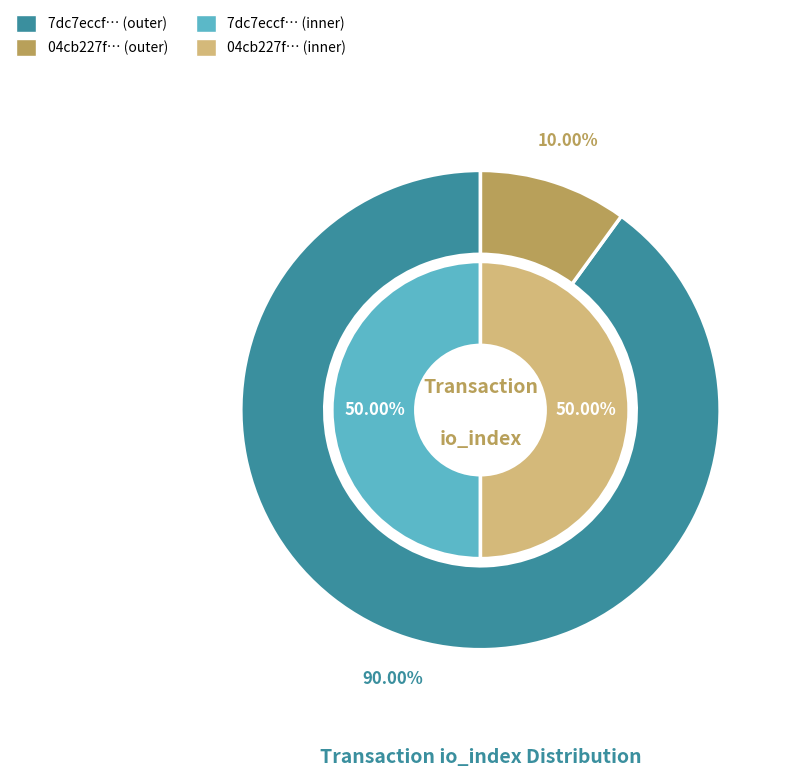

Is there a majority slice in this chart?

Yes